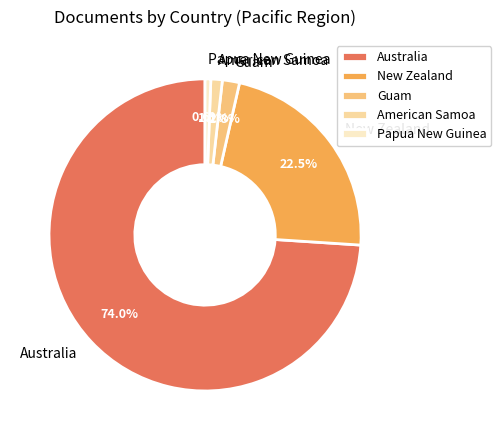

Approximately how many times larger is the value at Guam compared to New Zealand?

0.1